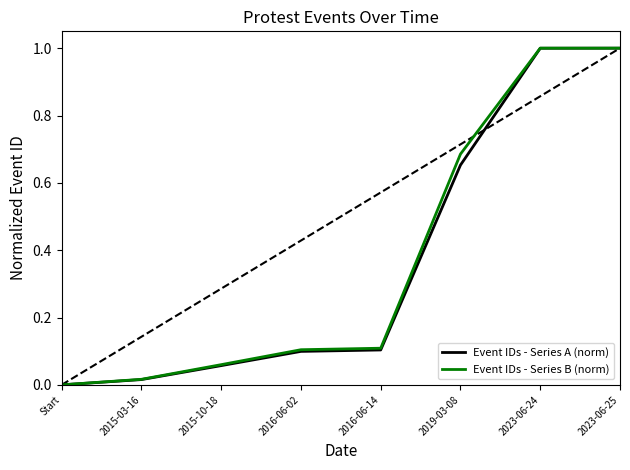

What are all the series names shown in the legend?

Event IDs - Series A (norm), Event IDs - Series B (norm)